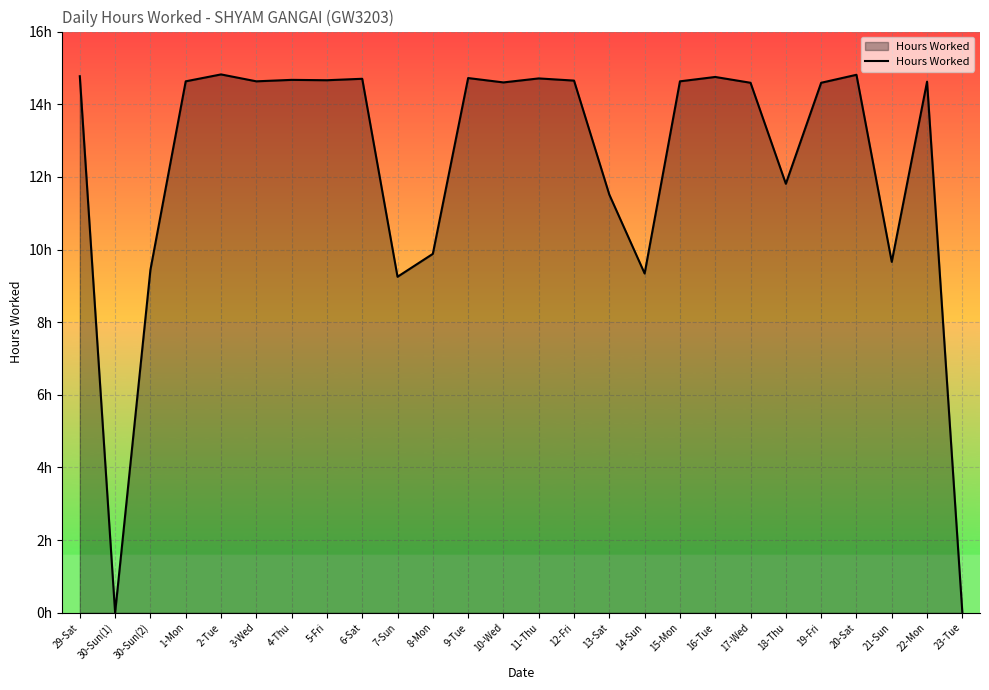

What is the value of the 21st point from the left?

11.8